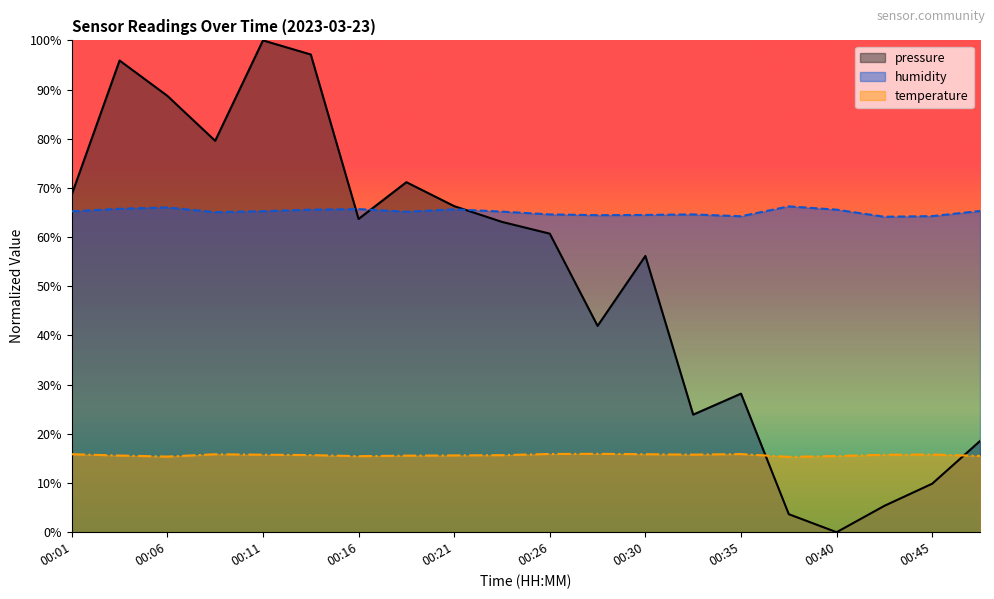

At how many categories does at least one series exceed 67?

7